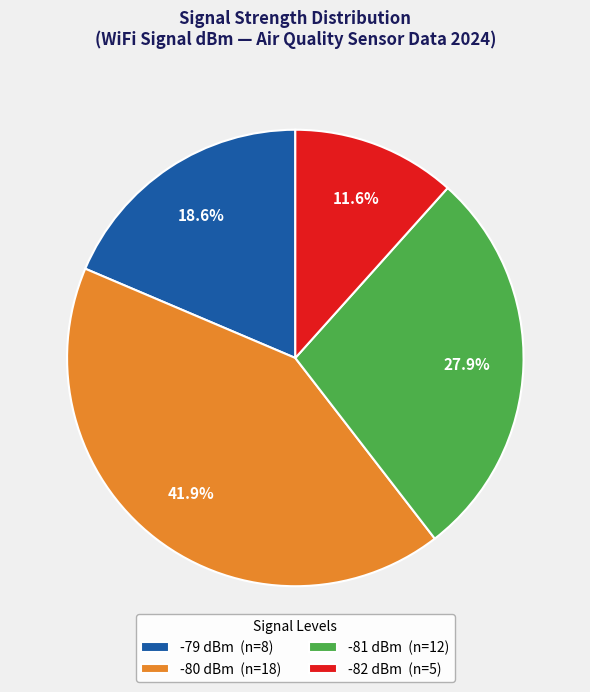

Does any single category account for the majority?

No